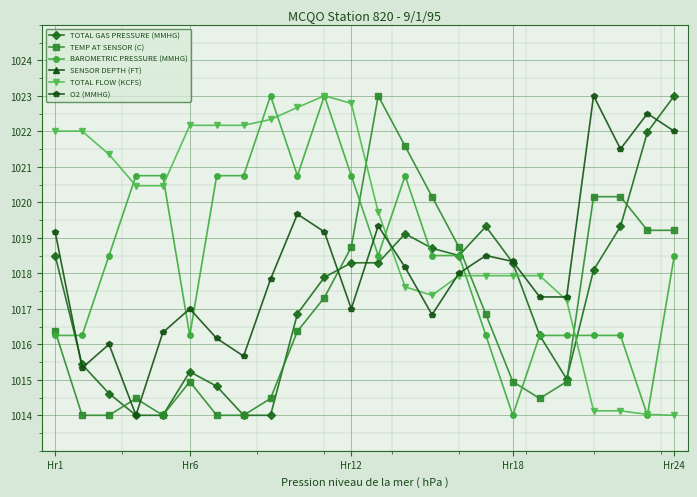

True or false: TOTAL GAS PRESSURE (MMHG) and O2 (MMHG) cross at least once.

True